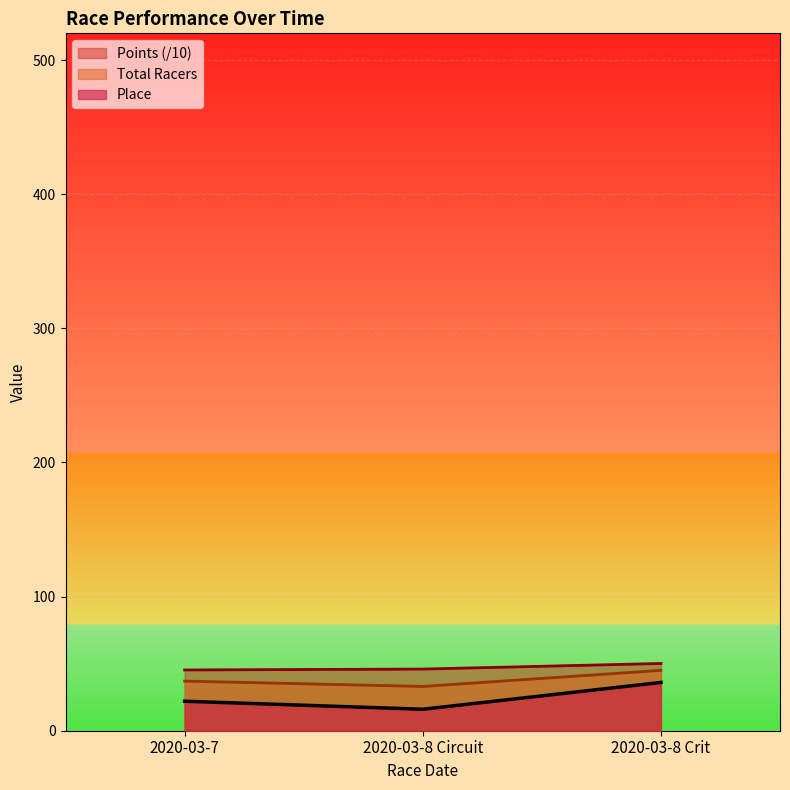

How many lines are shown in the chart?

3